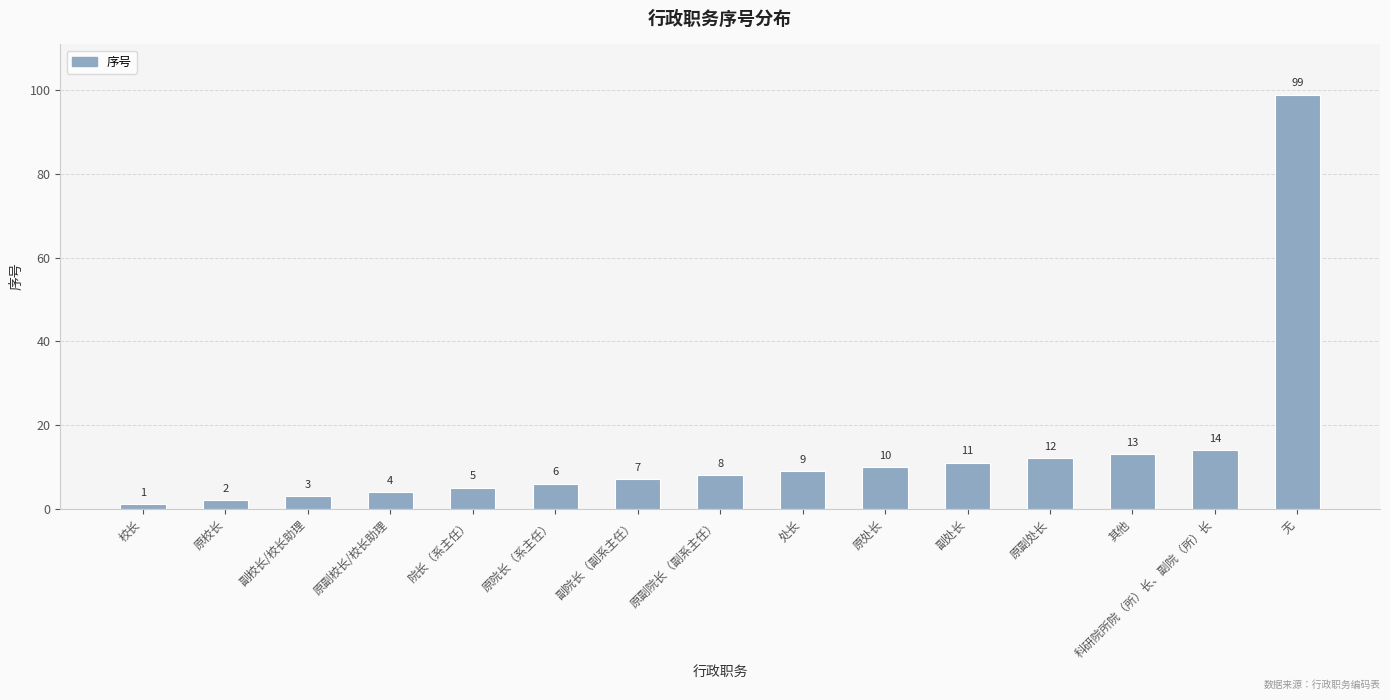

Rank the categories by value from highest to lowest.

无, 科研院所院（所）长、副院（所）长, 其他, 原副处长, 副处长, 原处长, 处长, 原副院长（副系主任）, 副院长（副系主任）, 原院长（系主任）, 院长（系主任）, 原副校长/校长助理, 副校长/校长助理, 原校长, 校长